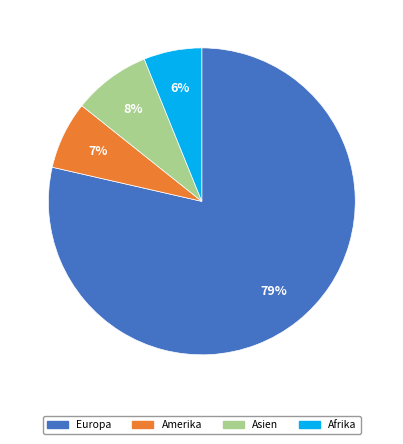

How many segments does this pie chart have?

4